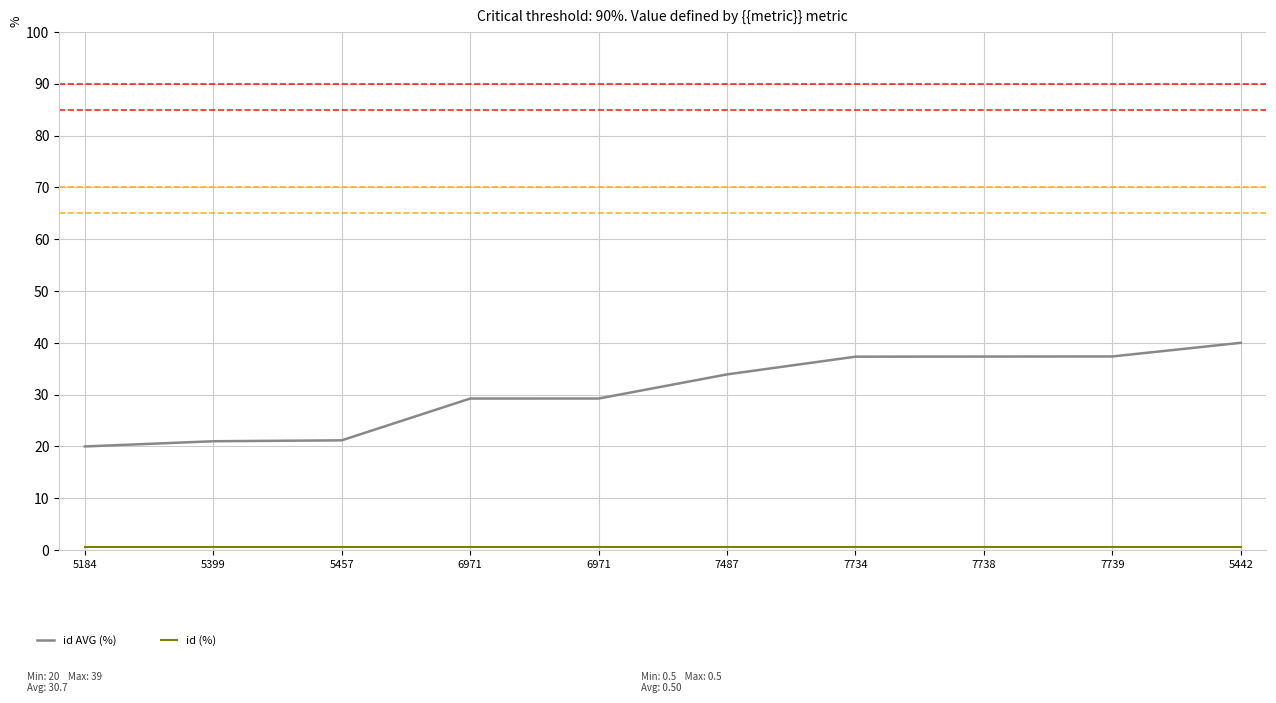

What value does the id AVG (%) series have at 5184?

20.0